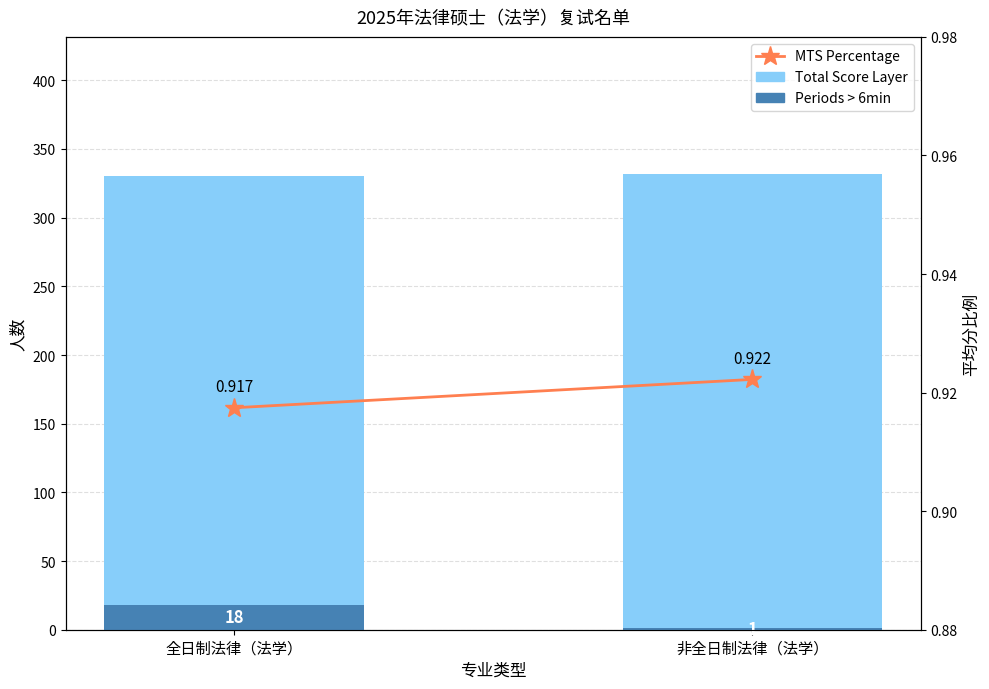

How many data points in Periods > 6min are less than 18?

1